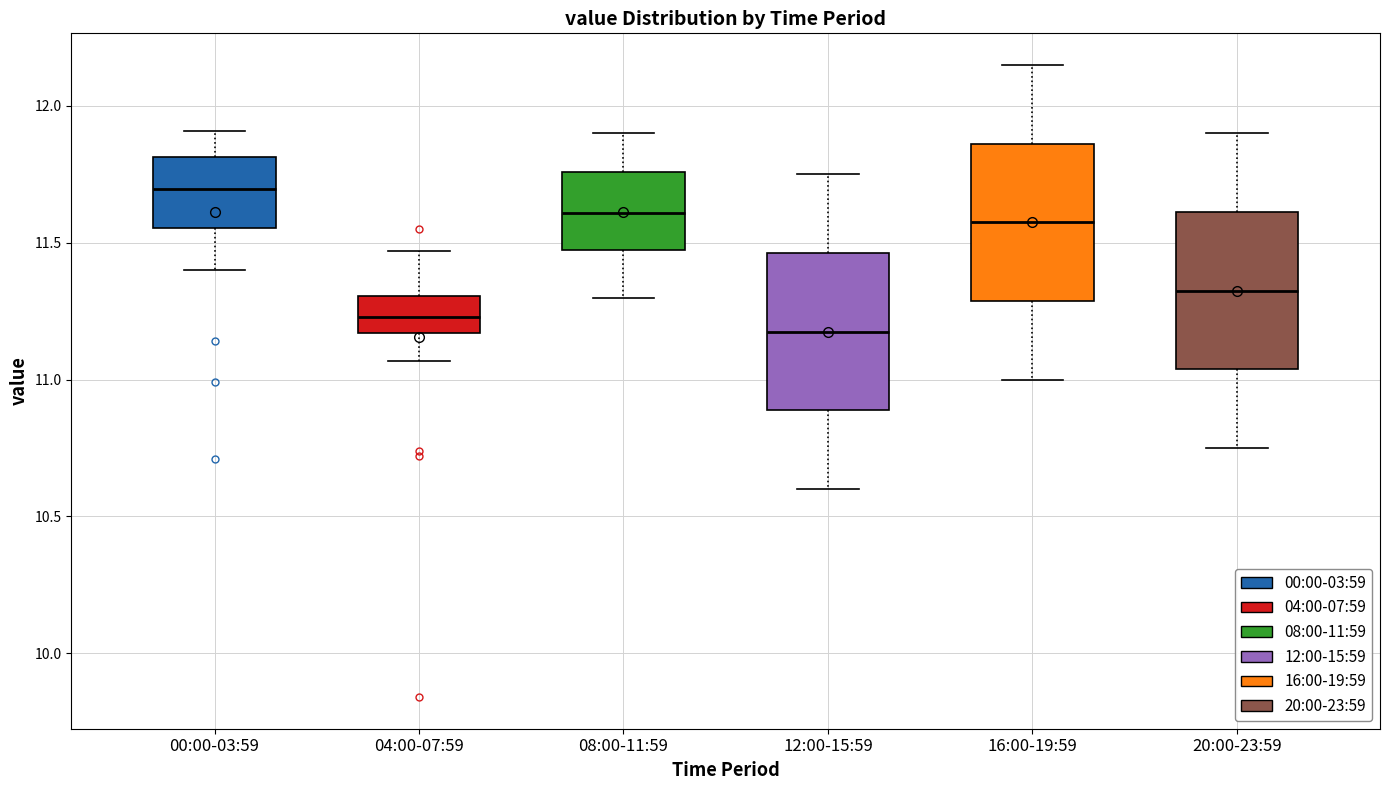

Where does the median line of the box for 16:00-19:59 sit on the y-axis? The values are not printed on the chart, so give them approximately, as read against the axis.

11.60